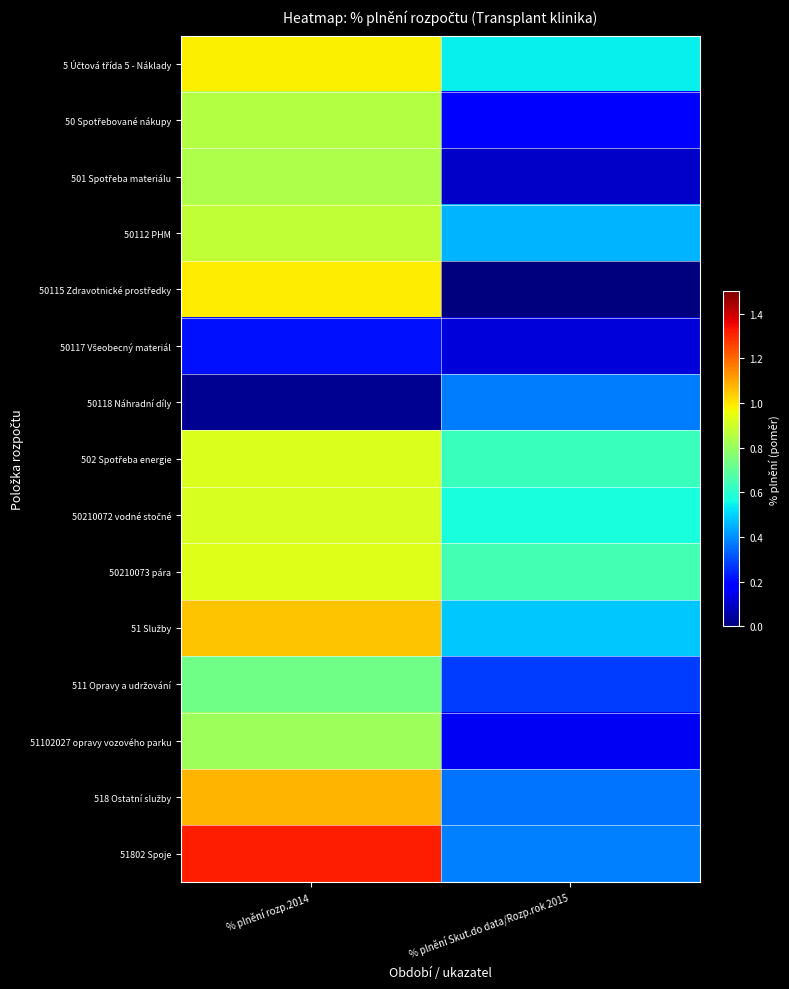

Which has a higher value, % plnění rozp.2014 or % plnění Skut.do data/Rozp.rok 2015?

% plnění rozp.2014